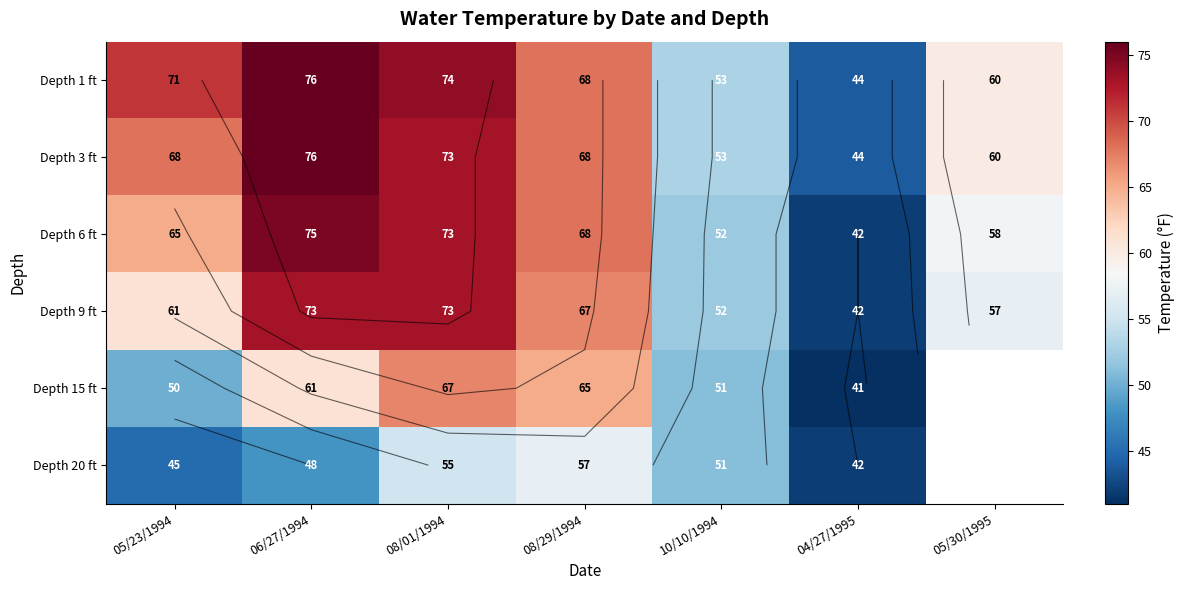

How many distinct data groups are displayed?

6